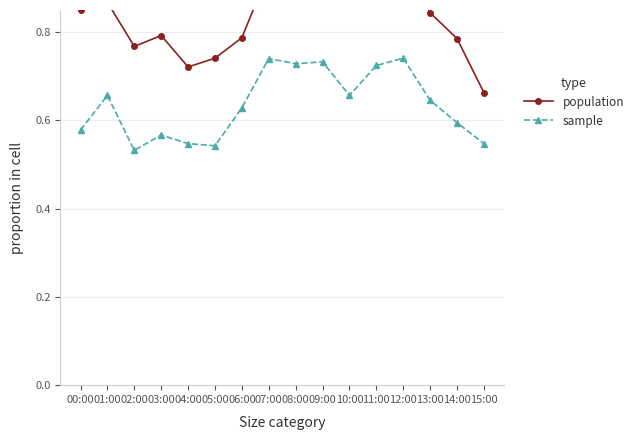

Does the chart display data point markers on the line(s)?

Yes